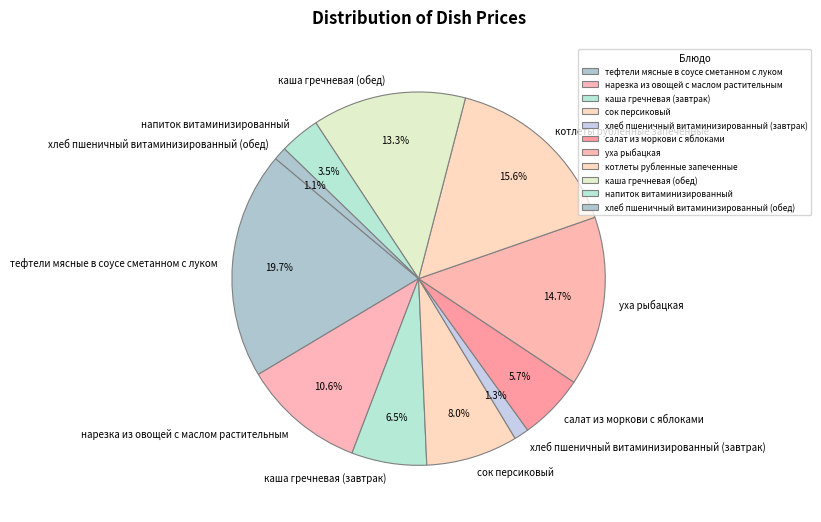

What is the largest slice in the pie chart?

тефтели мясные в соусе сметанном с луком